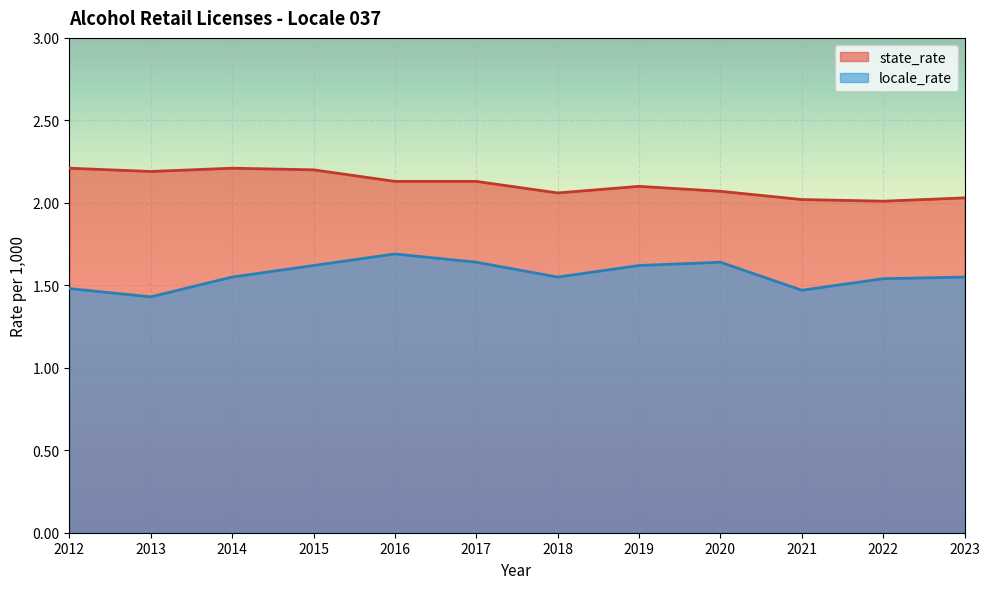

What is the value of the locale_rate point at the 12th from the left?

1.6